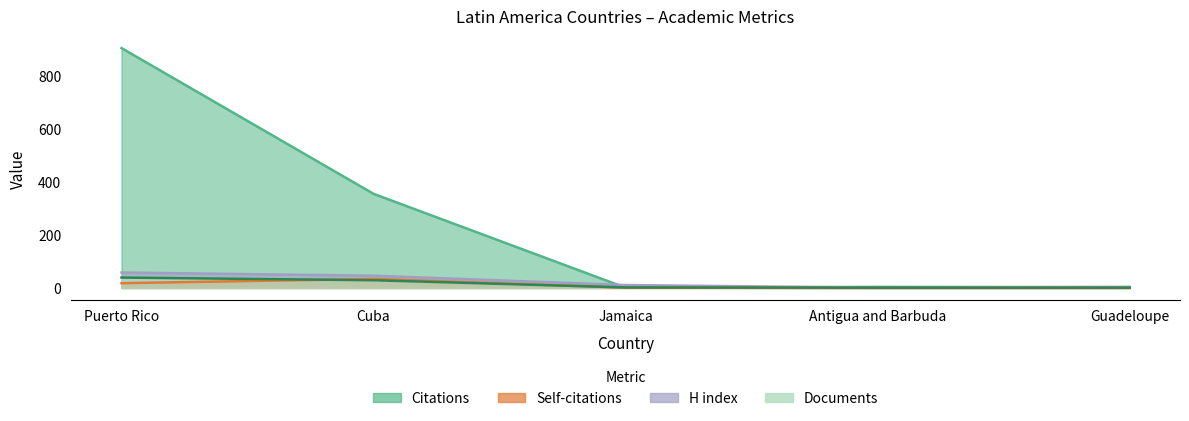

Between Antigua and Barbuda and Puerto Rico, which is larger?

Puerto Rico